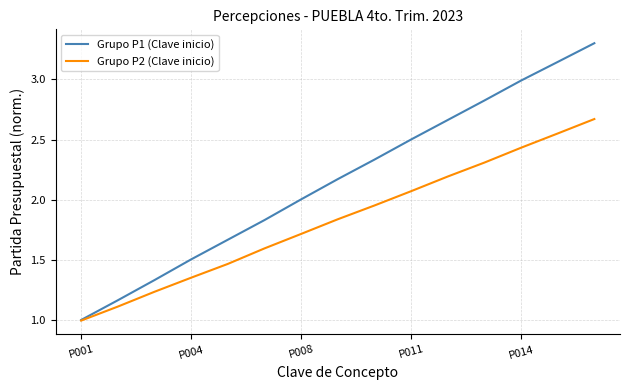

Does the chart display data point markers on the line(s)?

No